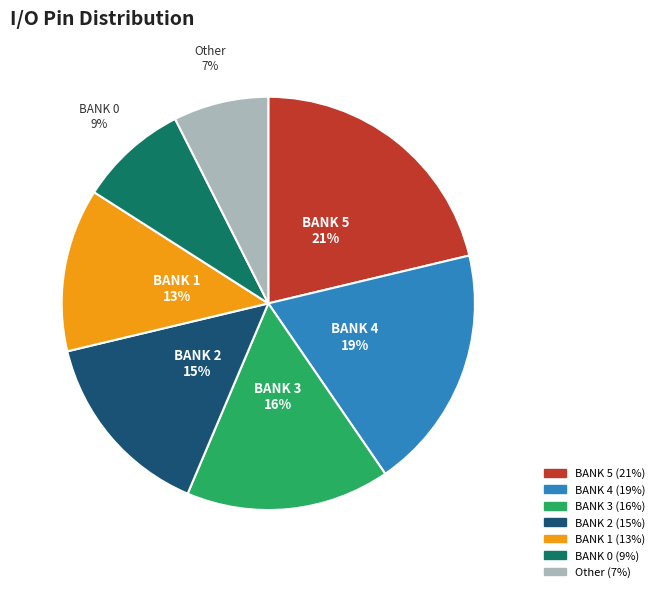

True or false: BANK 5 accounts for 31% of the total.

False